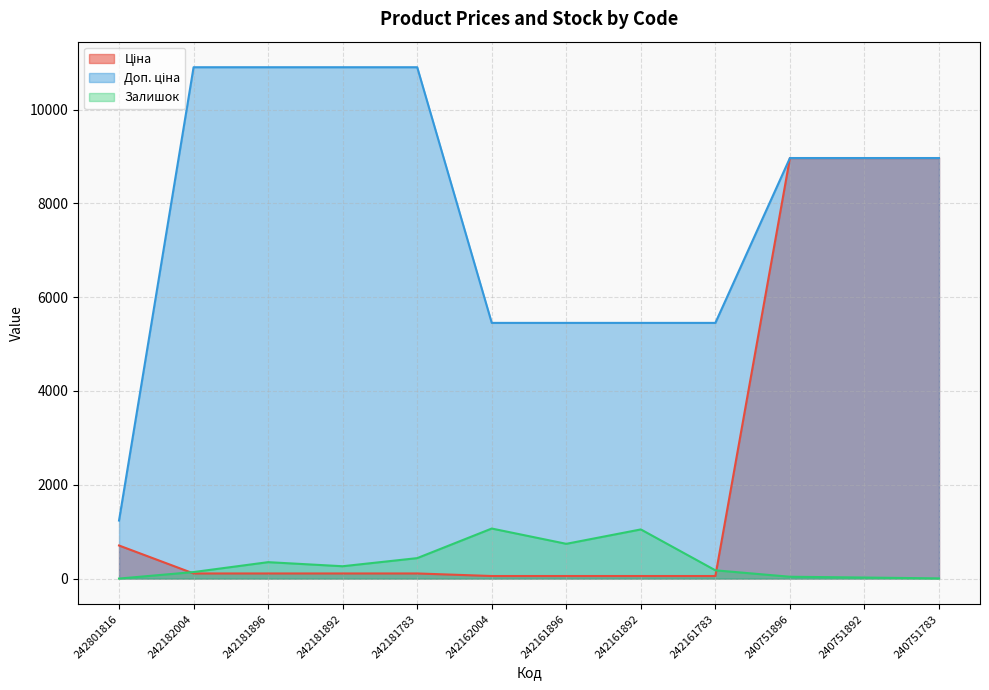

What is the sum of the Ціна values at 242181896 and 242181892?

218.1